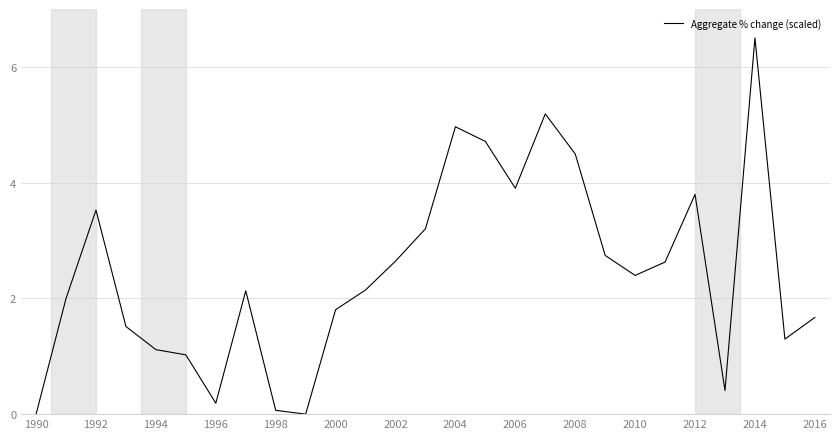

What is the maximum value shown in the chart?

6.5